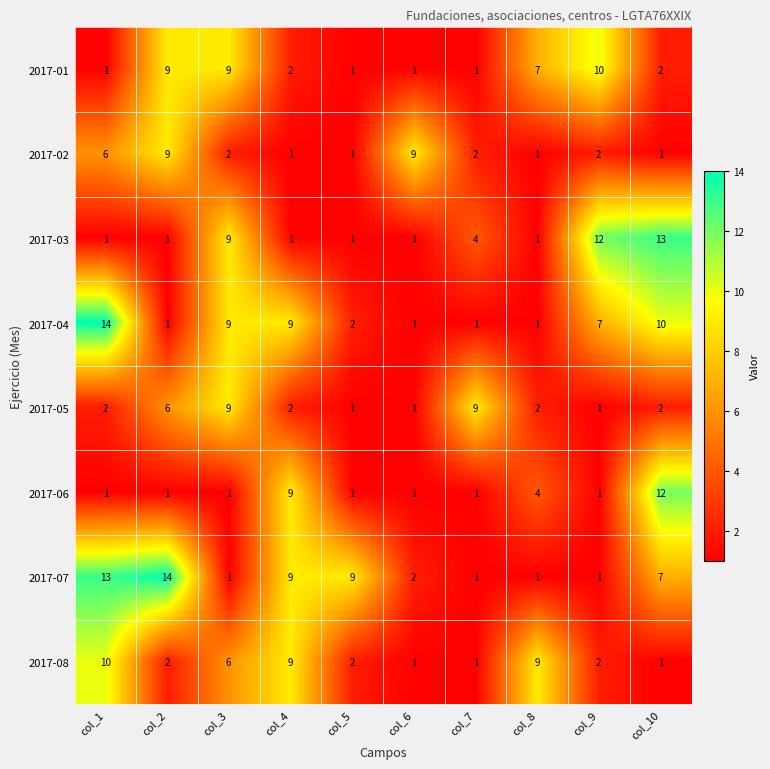

Which series has the largest total across all categories?

2017-07